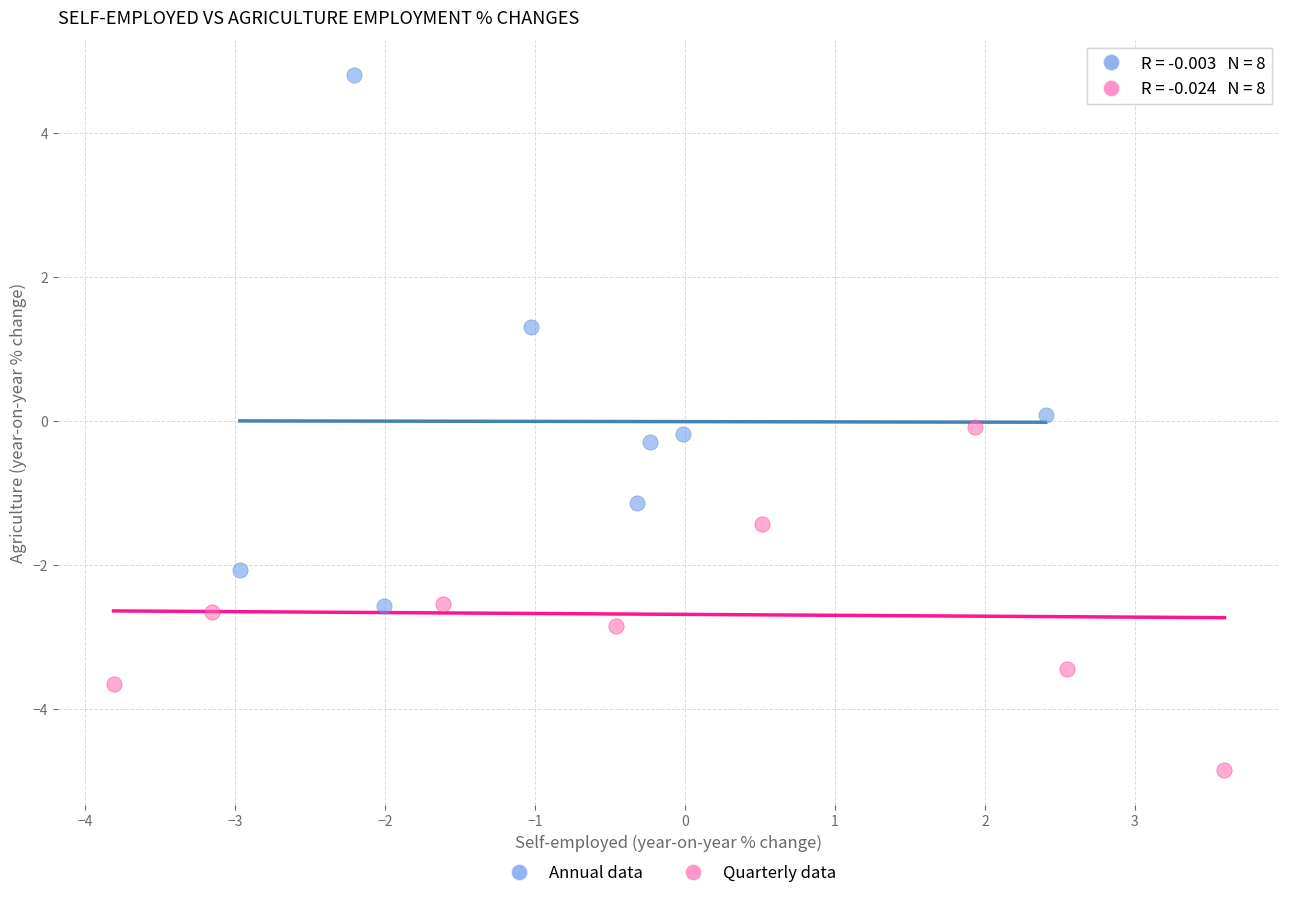

Which series has the largest Y range (max minus min)?

Annual data